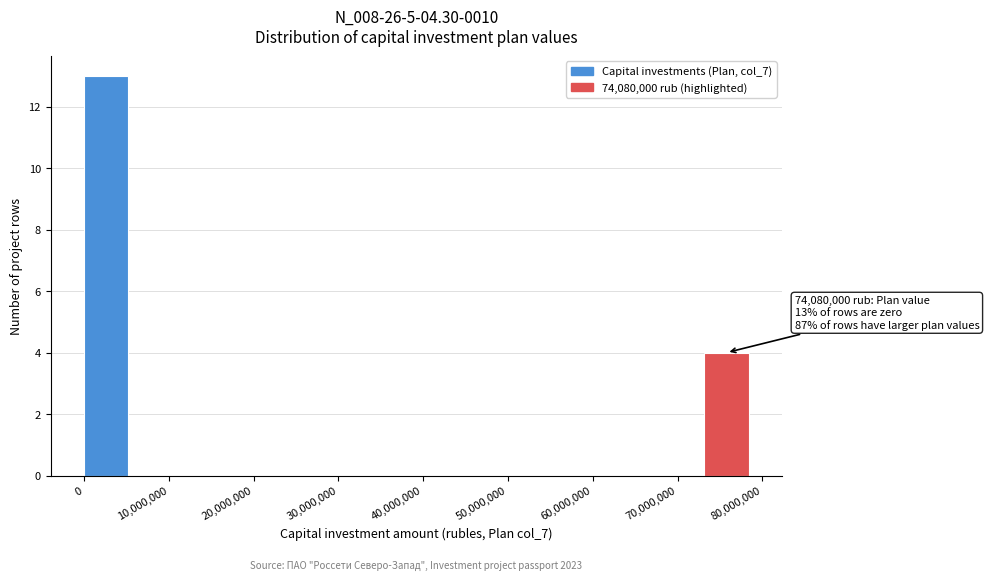

Over which range of the x-axis is the bar tallest?

0 to 5000000